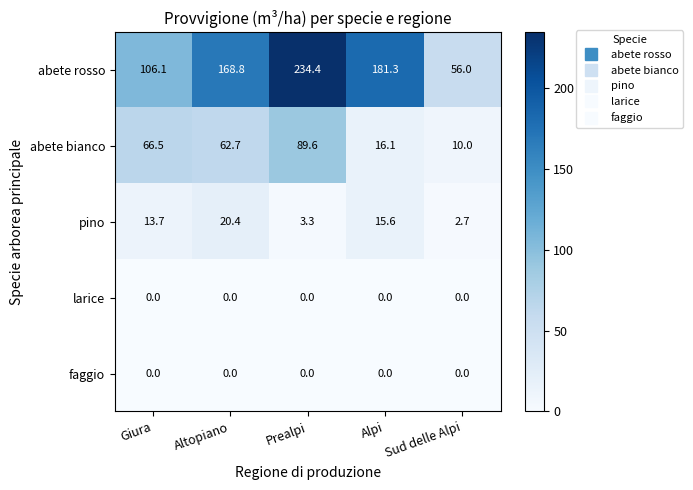

At which label does abete rosso first exceed 168?

Altopiano